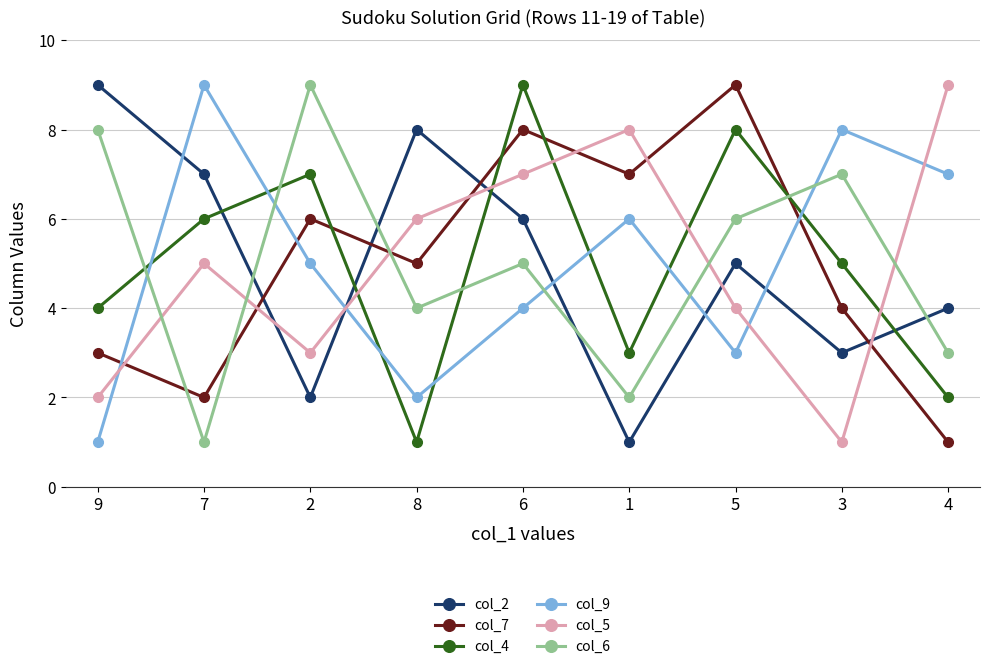

Does the chart display data point markers on the line(s)?

Yes